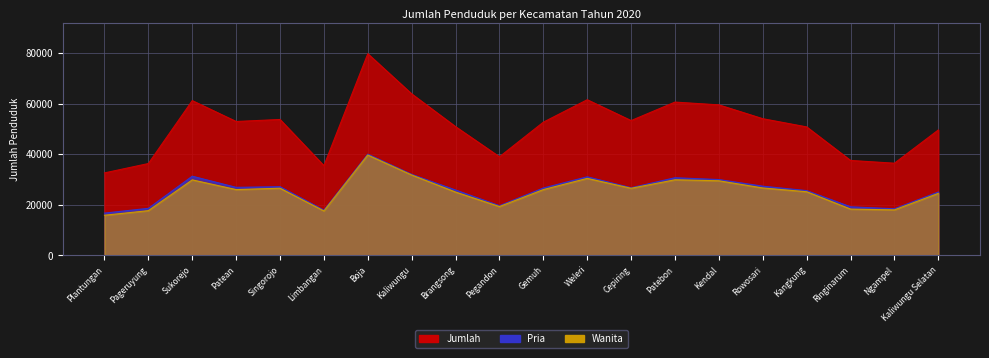

Between Ngampel and Brangsong, which is larger?

Brangsong